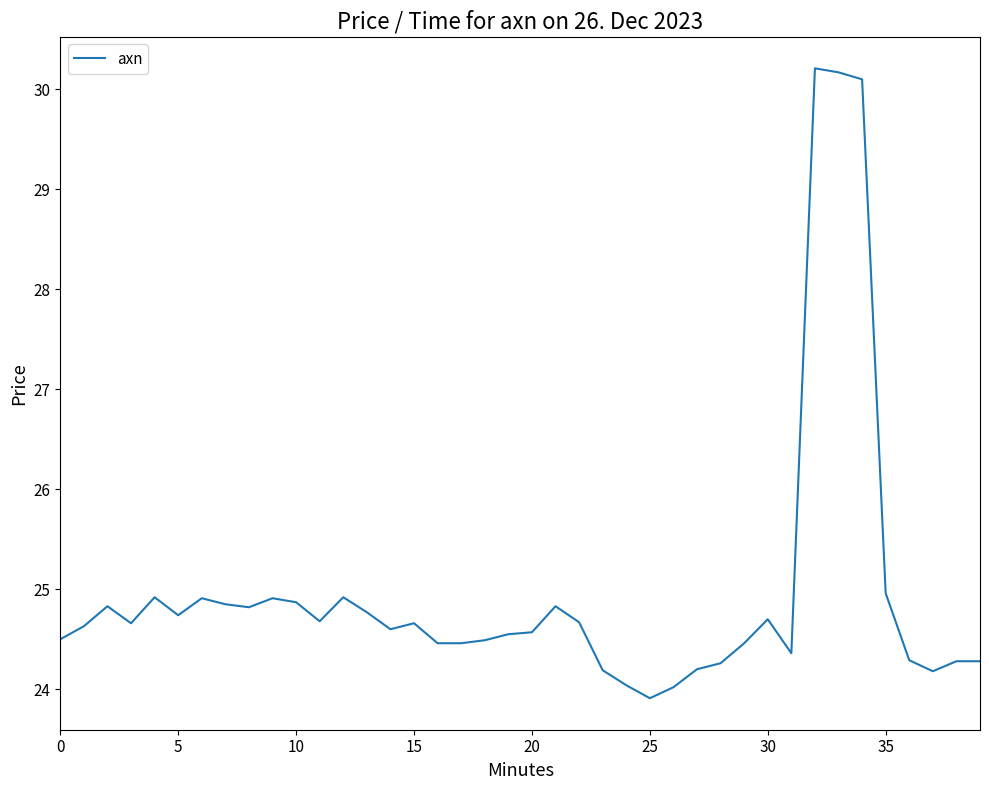

What is the maximum value shown in the chart?

30.2